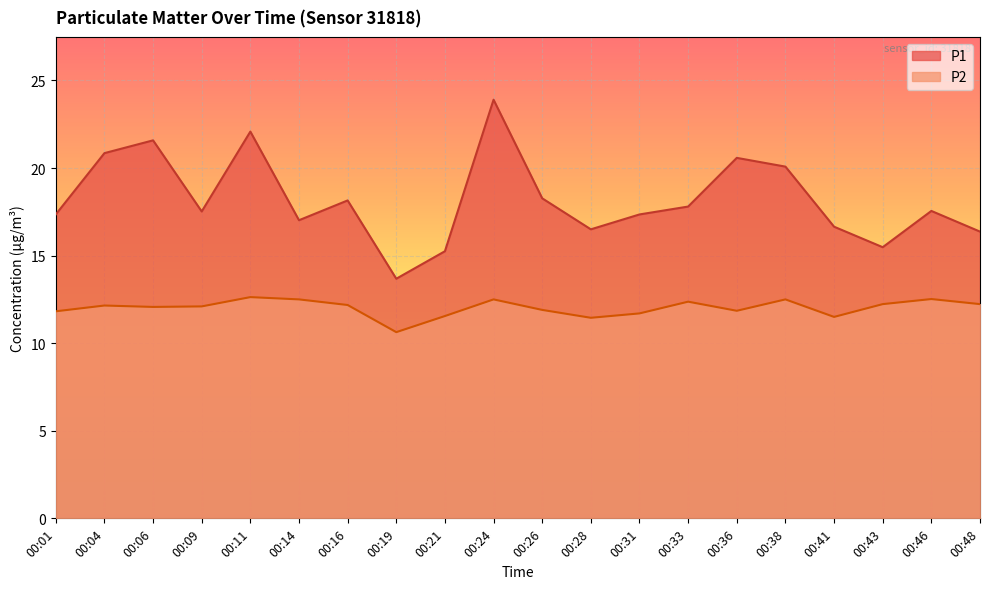

Rank the series by their maximum value, from lowest to highest.

P2, P1